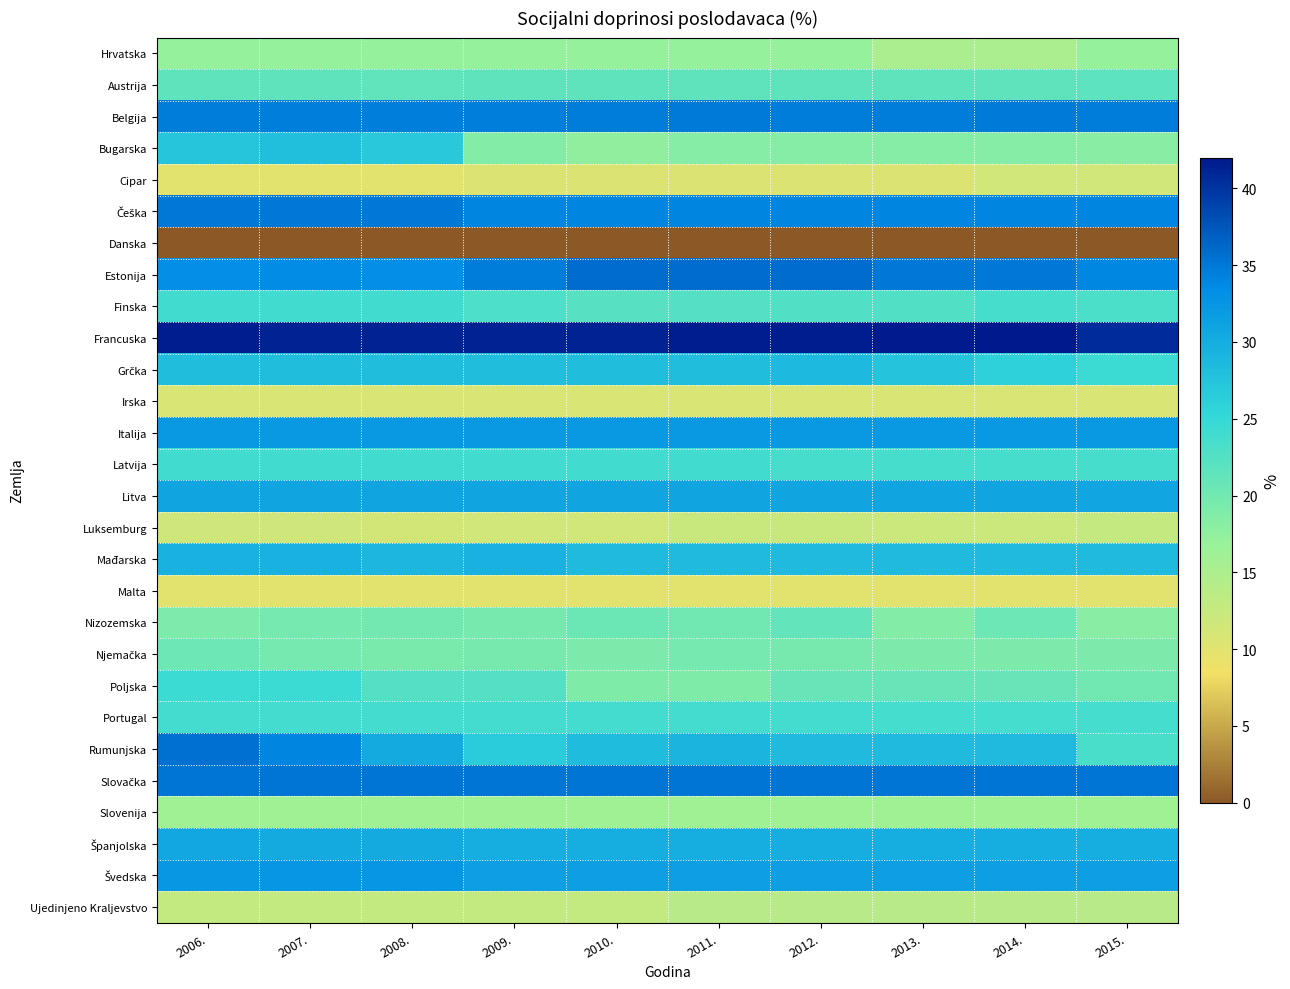

List the series in order of their peak value, highest first.

Francuska, Estonija, Rumunjska, Slovačka, Češka, Belgija, Švedska, Italija, Litva, Španjolska, Mađarska, Grčka, Bugarska, Poljska, Latvija, Finska, Portugal, Austrija, Nizozemska, Njemačka, Hrvatska, Slovenija, Ujedinjeno Kraljevstvo, Luksemburg, Cipar, Irska, Malta, Danska